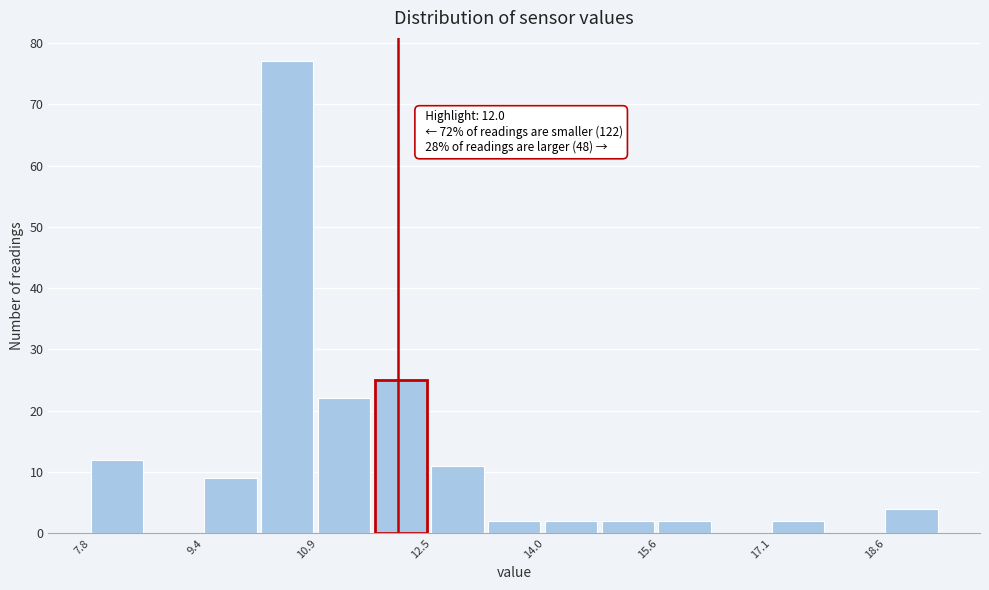

Around what value on the x-axis is the tallest bar? Give the approximate position of its centre, as read against the axis.

10.4